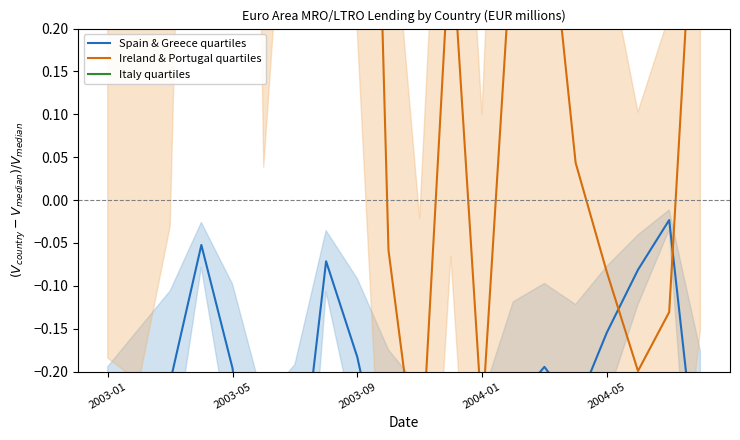

Rank the series by their maximum value, from lowest to highest.

Spain & Greece quartiles, Ireland & Portugal quartiles, Italy quartiles